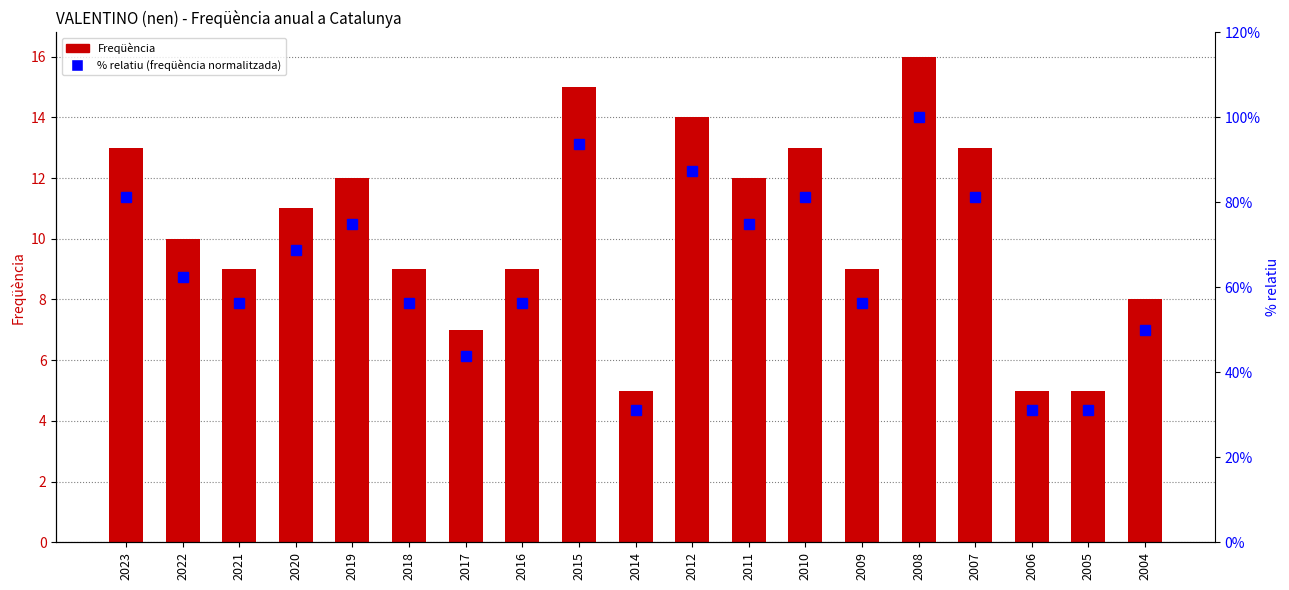

Where does the Freqüència series first go above 10?

2023